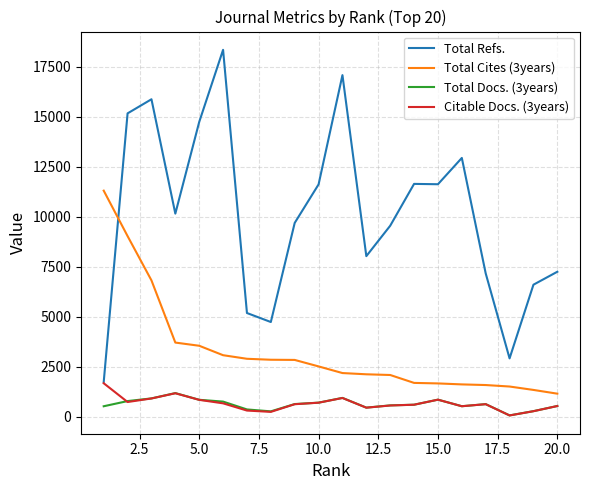

True or false: Total Cites (3years) and Total Docs. (3years) intersect in this chart.

False